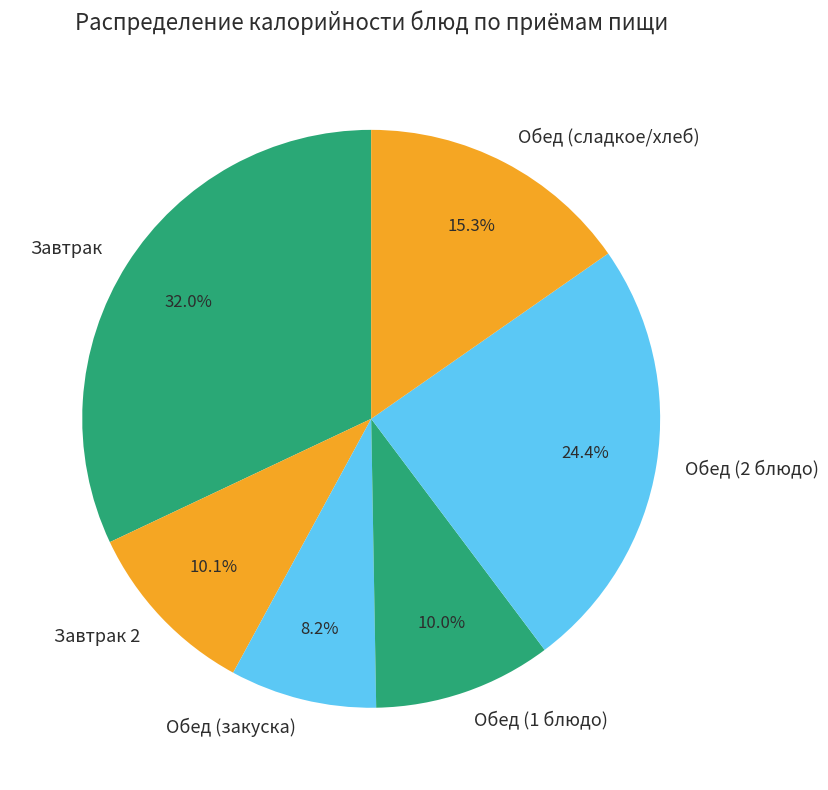

Combined, do Завтрак and Обед (2 блюдо) account for over 50%?

Yes